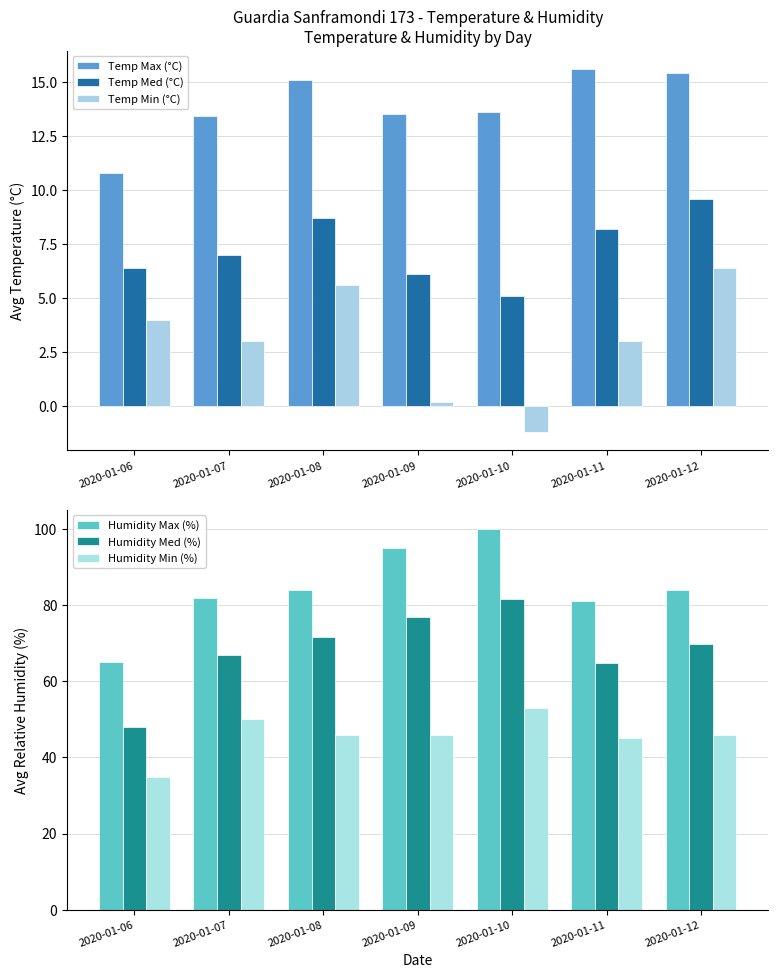

What are all the series names shown in the legend?

Temp Max (°C), Temp Med (°C), Temp Min (°C), Humidity Max (%), Humidity Med (%), Humidity Min (%)